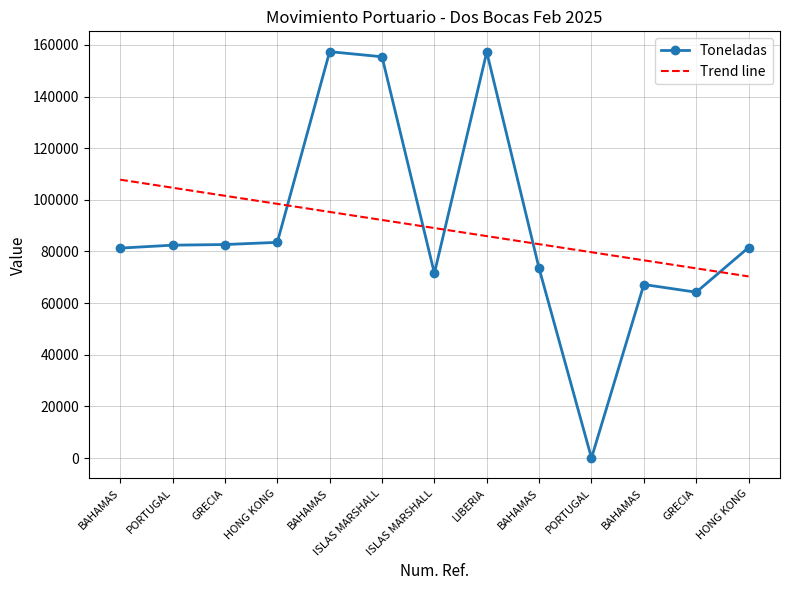

Reading left to right, extract all data points from this chart.

Toneladas: BAHAMAS=81288.9	PORTUGAL=82426.8	GRECIA=82673.8	HONG KONG=83521.1	BAHAMAS=157368.1	ISLAS MARSHALL=155384.6	ISLAS MARSHALL=71563.2	LIBERIA=157193.8	BAHAMAS=73410.6	PORTUGAL=0.0	BAHAMAS=67192.9	GRECIA=64214.0	HONG KONG=81518.7
Trend line: BAHAMAS=107792.6	PORTUGAL=104670.2	GRECIA=101547.8	HONG KONG=98425.4	BAHAMAS=95303.0	ISLAS MARSHALL=92180.6	ISLAS MARSHALL=89058.2	LIBERIA=85935.8	BAHAMAS=82813.4	PORTUGAL=79691.0	BAHAMAS=76568.6	GRECIA=73446.2	HONG KONG=70323.7